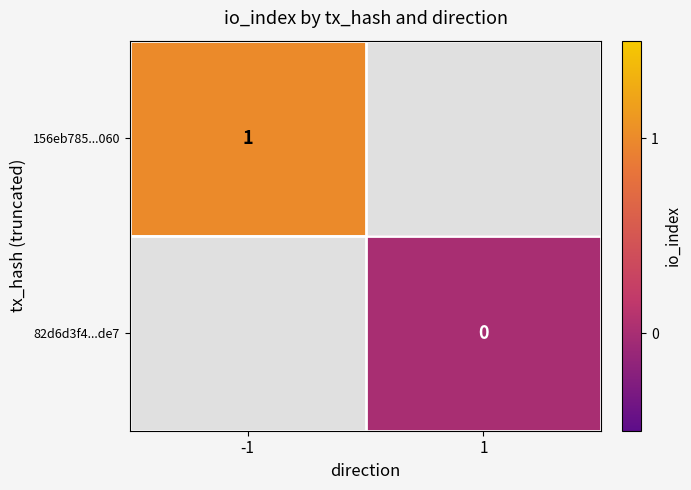

Which category has the lowest value in the 82d6d3f4...de7 series?

-1